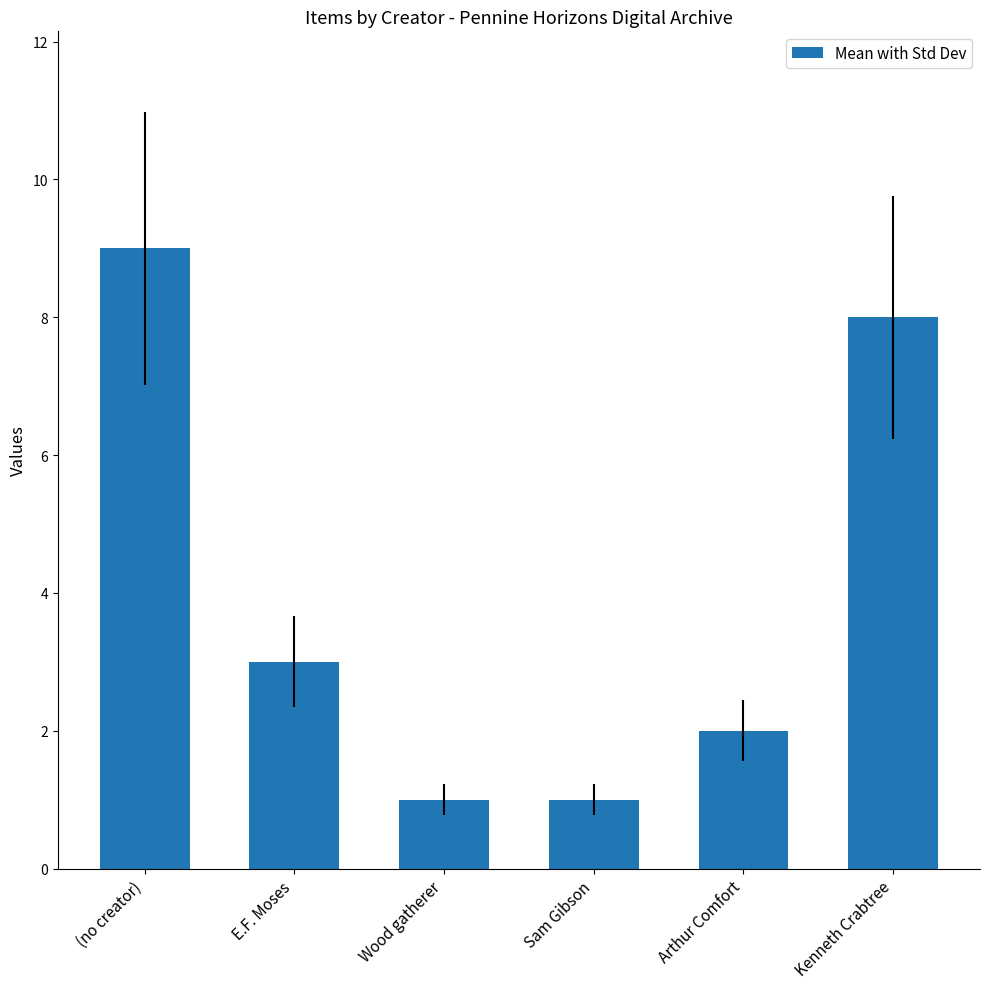

What is the label of the 2nd bar from the right?

Arthur Comfort